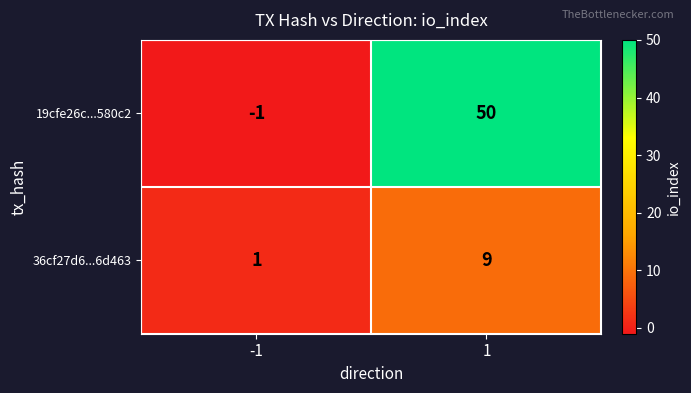

Which label corresponds to the smallest value in the chart?

-1